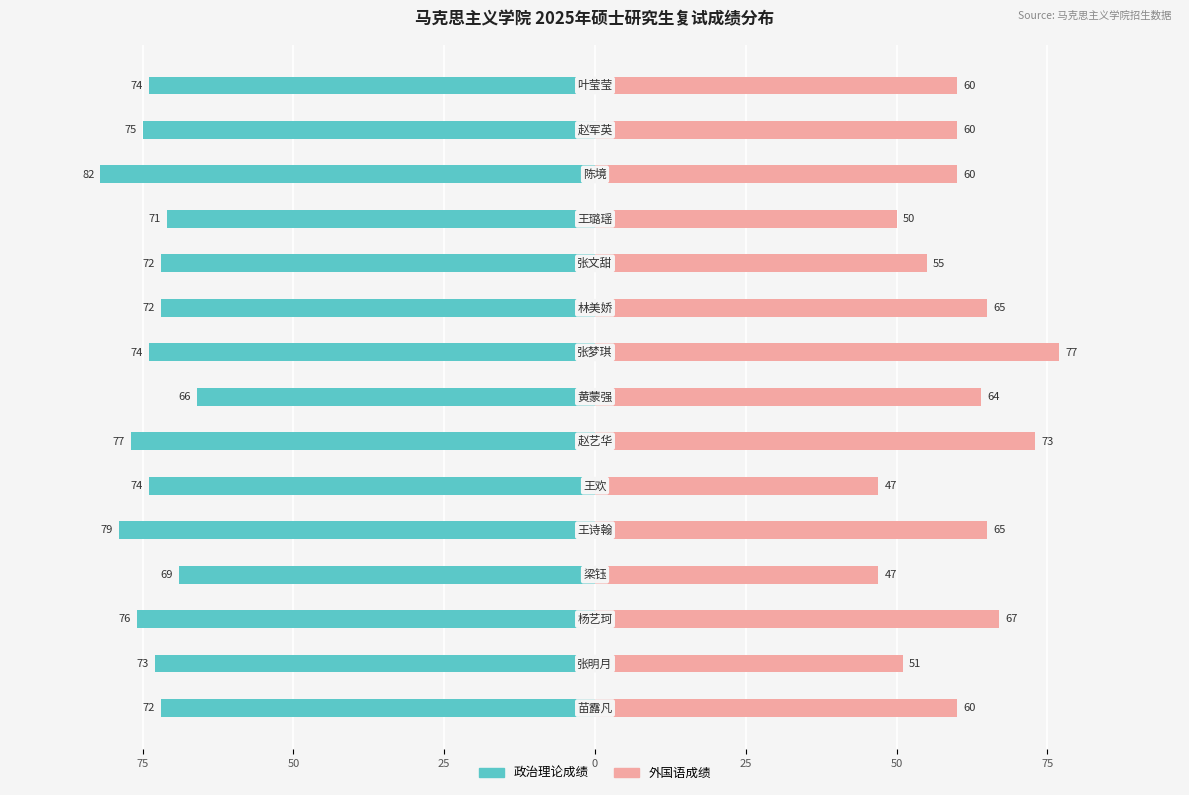

Which series has the largest range (max minus min)?

外国语成绩